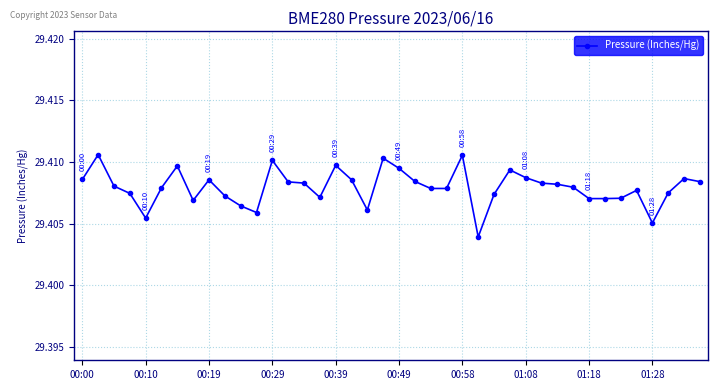

How many values are between 29 and 30?

40